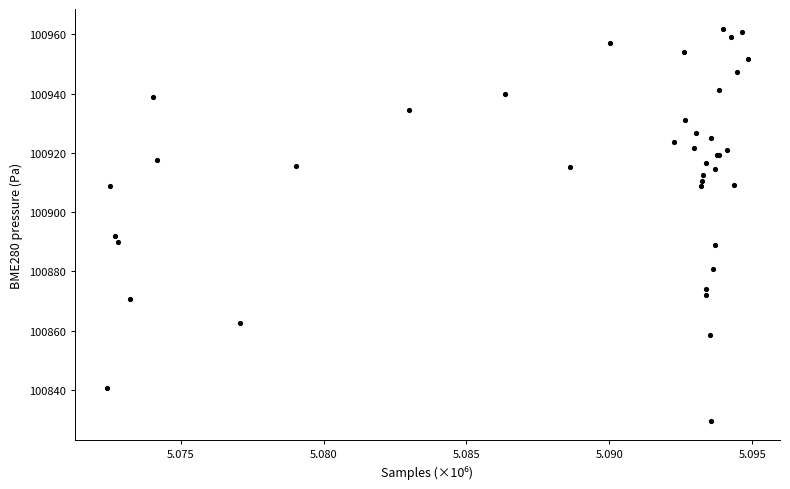

What Y value in the scatter plot is closest to 100895?

100892.1